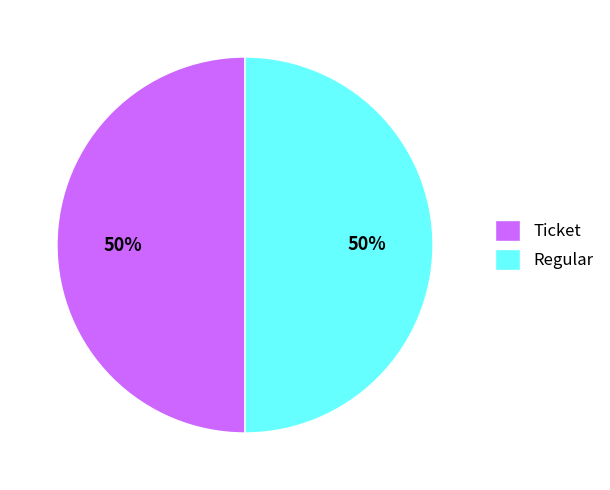

Do Regular and Ticket together represent more than half of the pie?

Yes